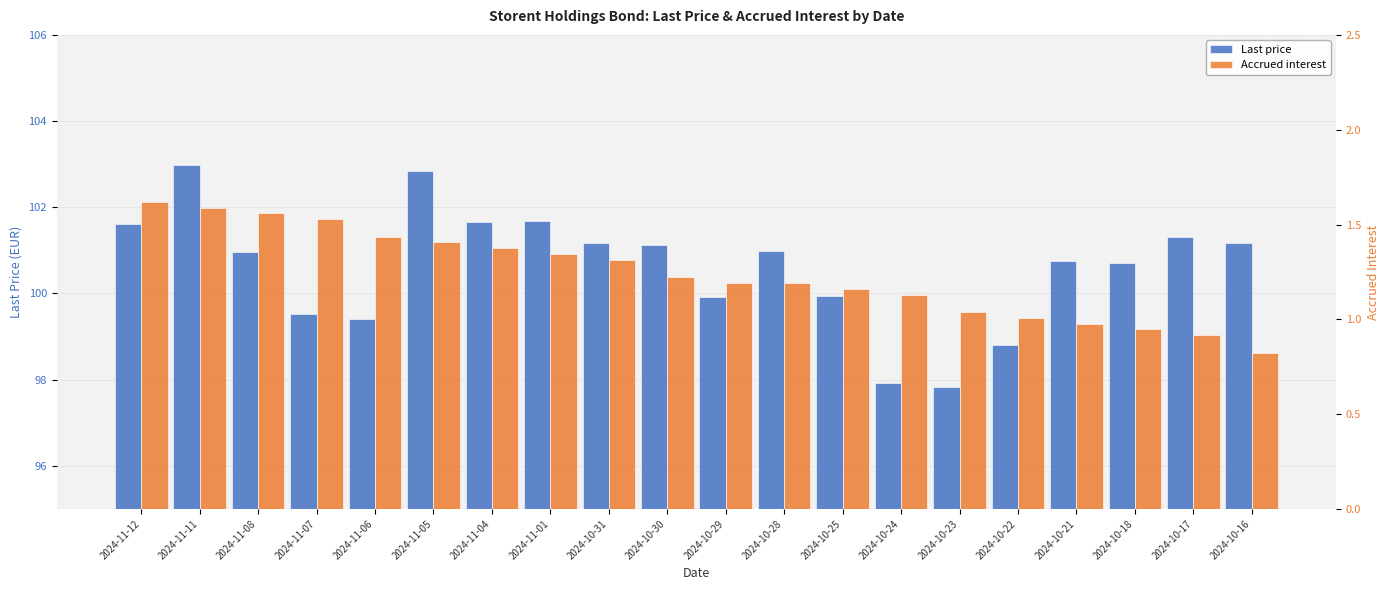

What are all the series names shown in the legend?

Last price, Accrued interest